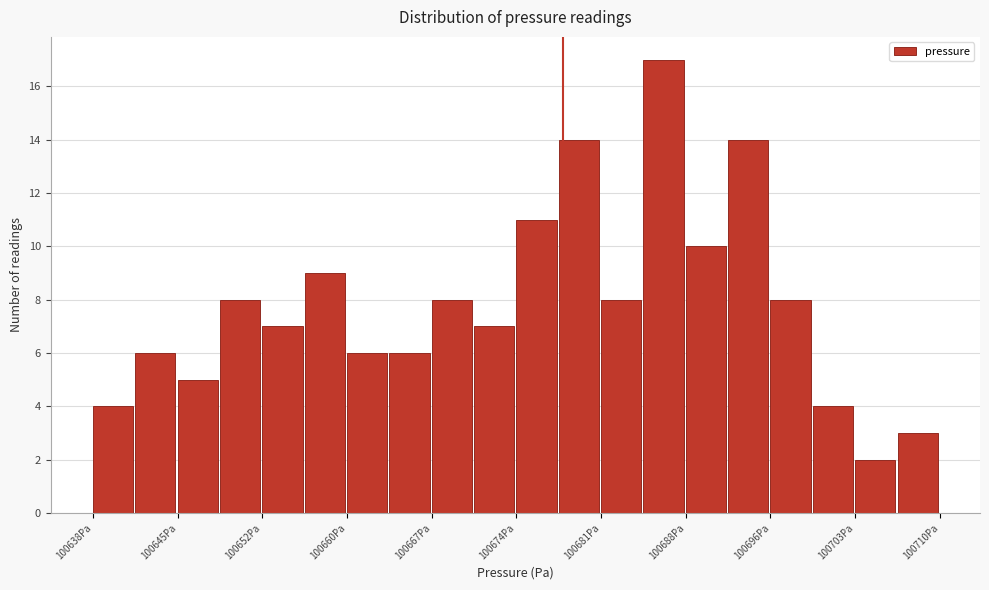

Around what value on the x-axis is the tallest bar? Give the approximate position of its centre, as read against the axis.

100687